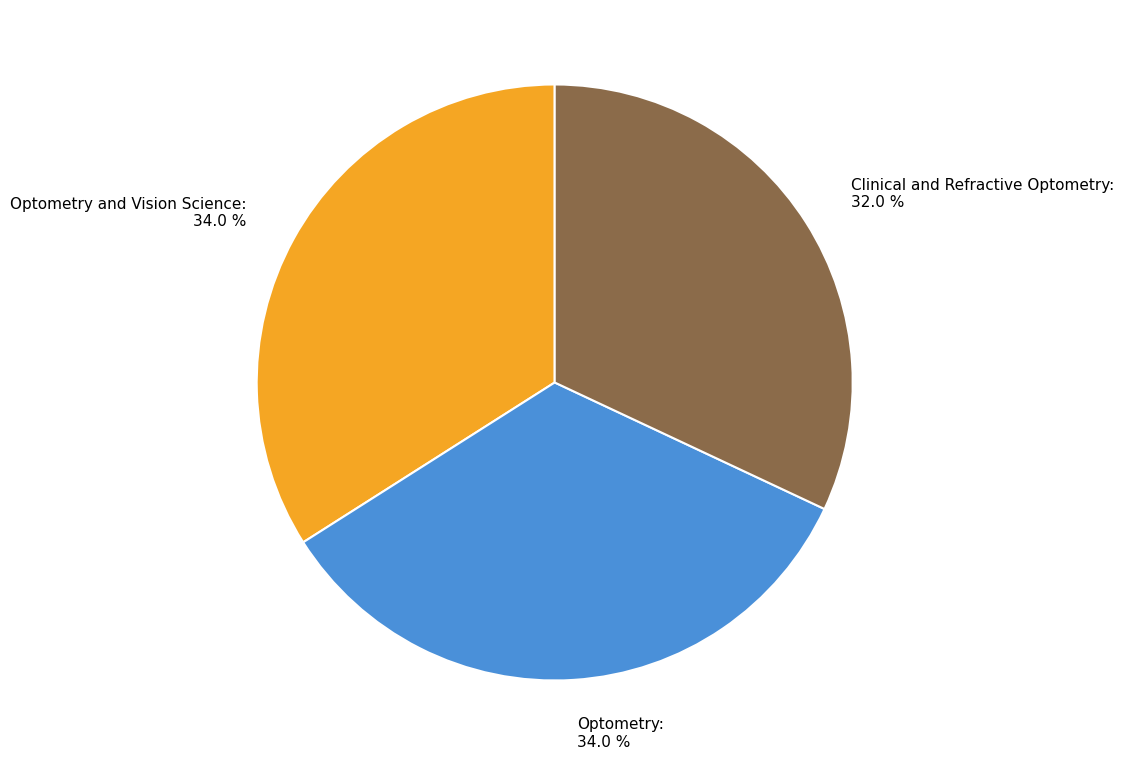

To the nearest percent, what is the average slice percentage?

33%